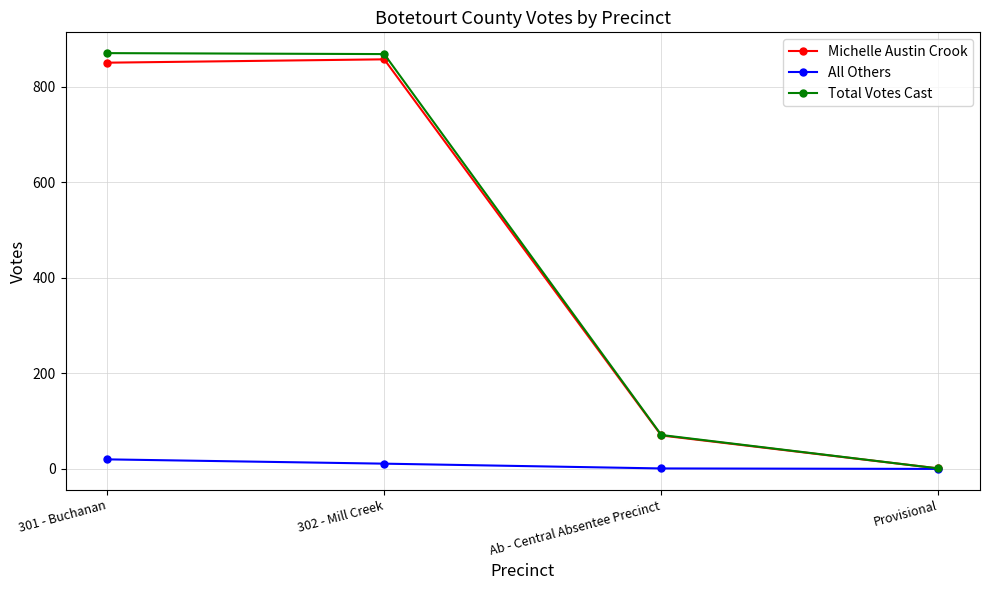

True or false: Michelle Austin Crook has more than 1 points higher than both neighbors.

False